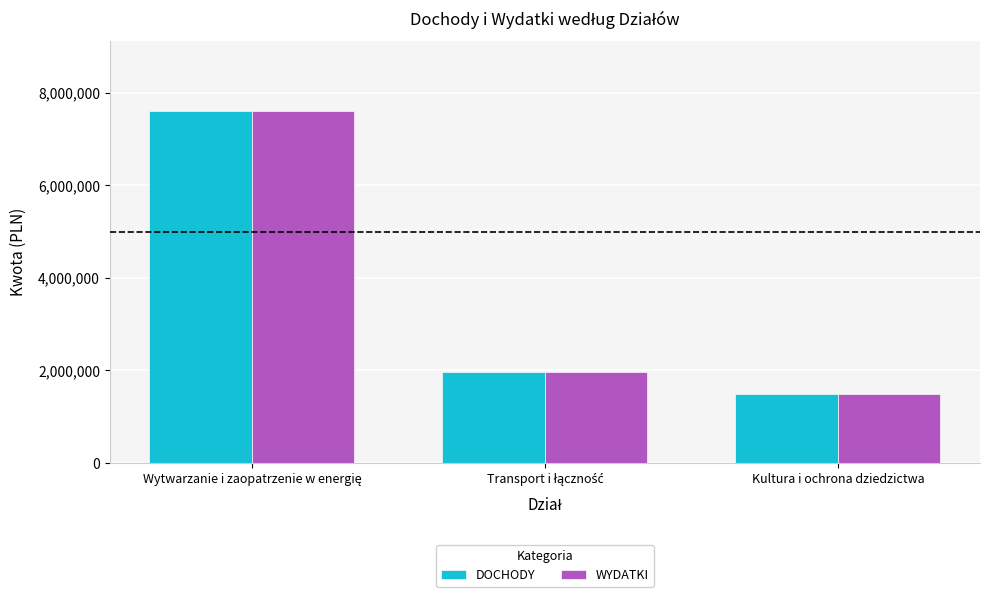

What is the greatest value displayed?

7600000